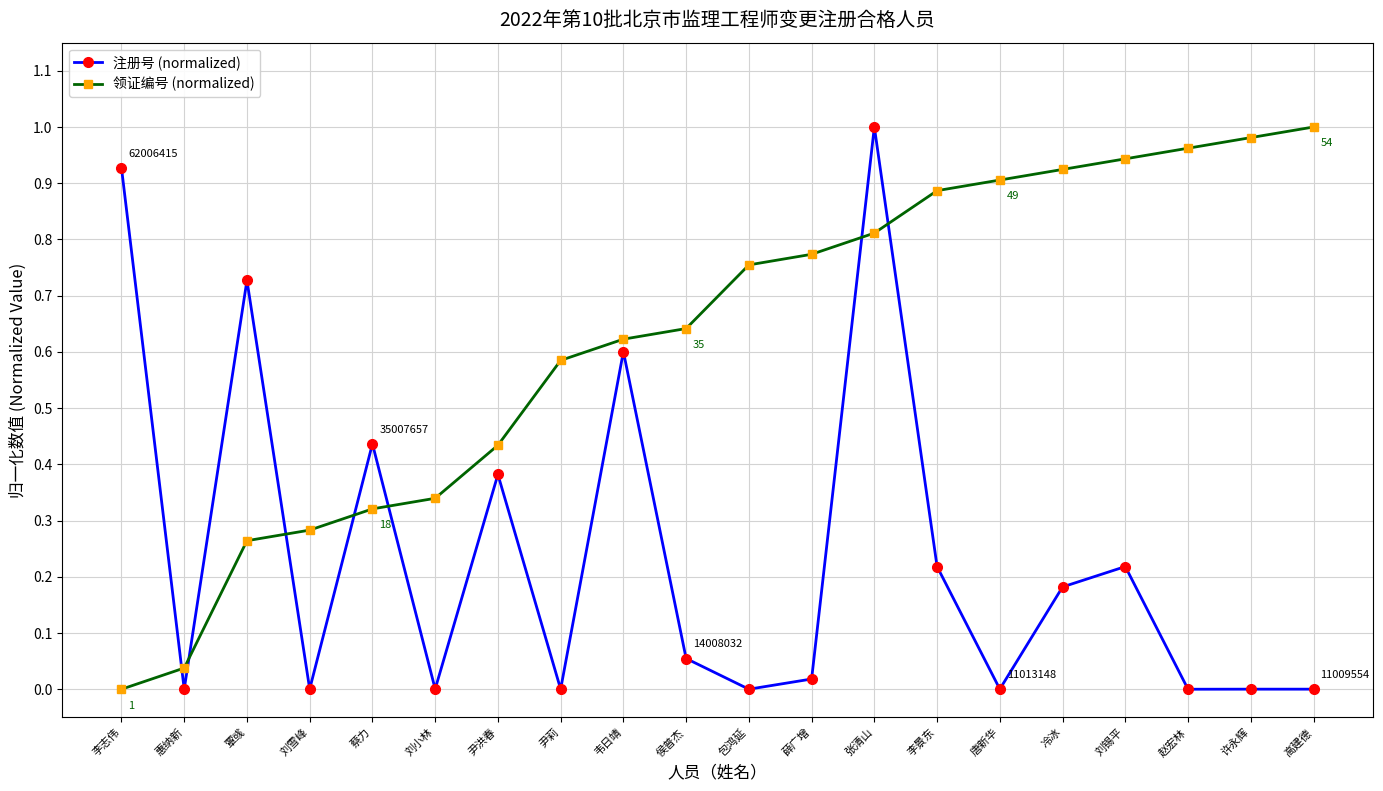

List the series in order of their overall mean, highest first.

领证编号 (normalized), 注册号 (normalized)